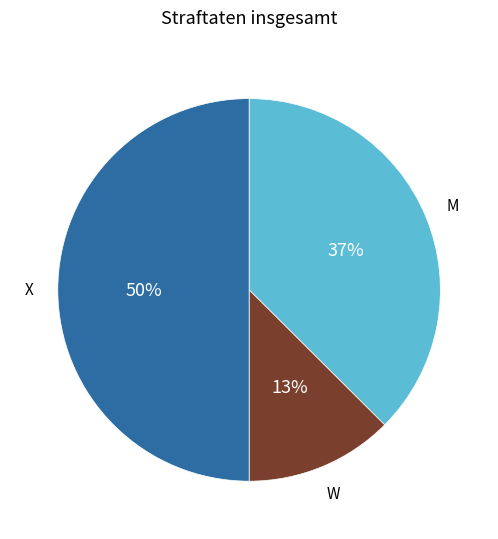

To the nearest percent, what is the average slice percentage?

33%